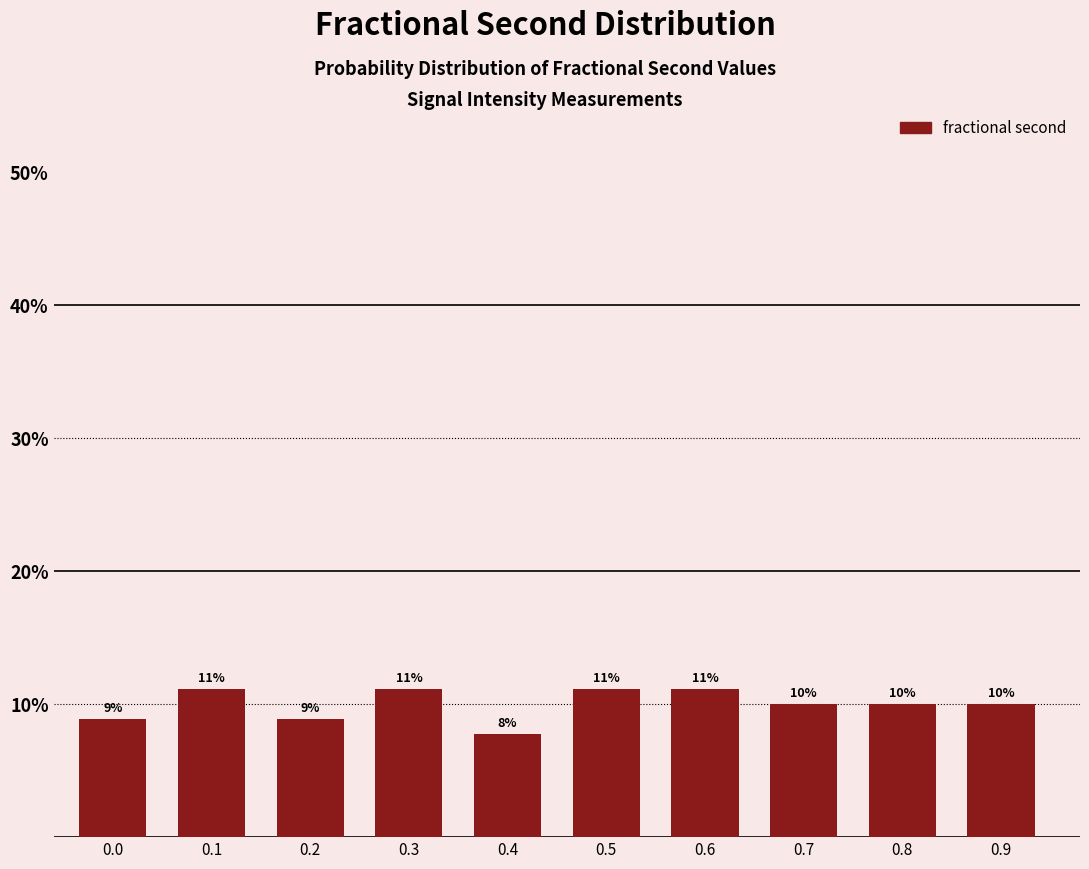

Does the chart contain any negative values?

No